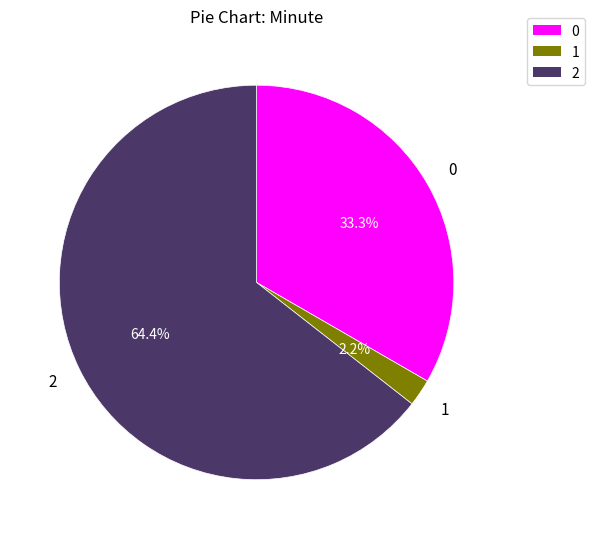

To the nearest percent, what is the difference between the 0 and 2 slice percentages?

31%